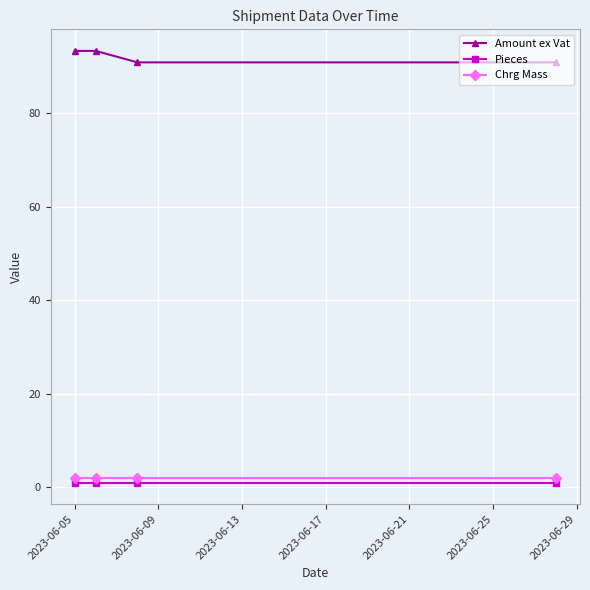

True or false: Pieces and Amount ex Vat cross at least once.

False